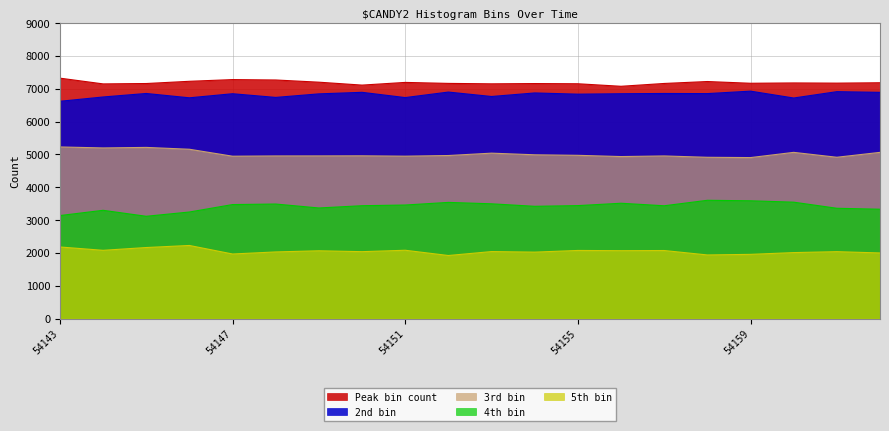

Which series changed the most between 54143 and 54144?

Peak bin count